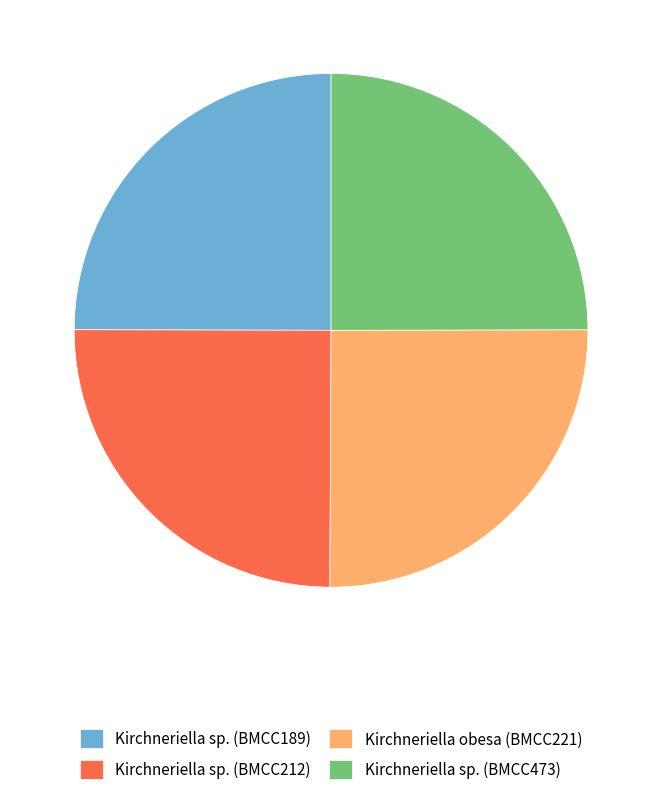

True or false: Kirchneriella sp. (BMCC473) accounts for 17% of the total.

False